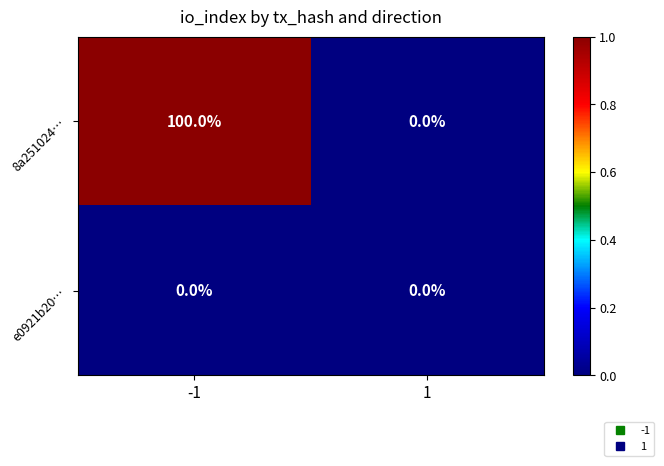

True or false: 8a251024… has a value of 100 at -1.

True